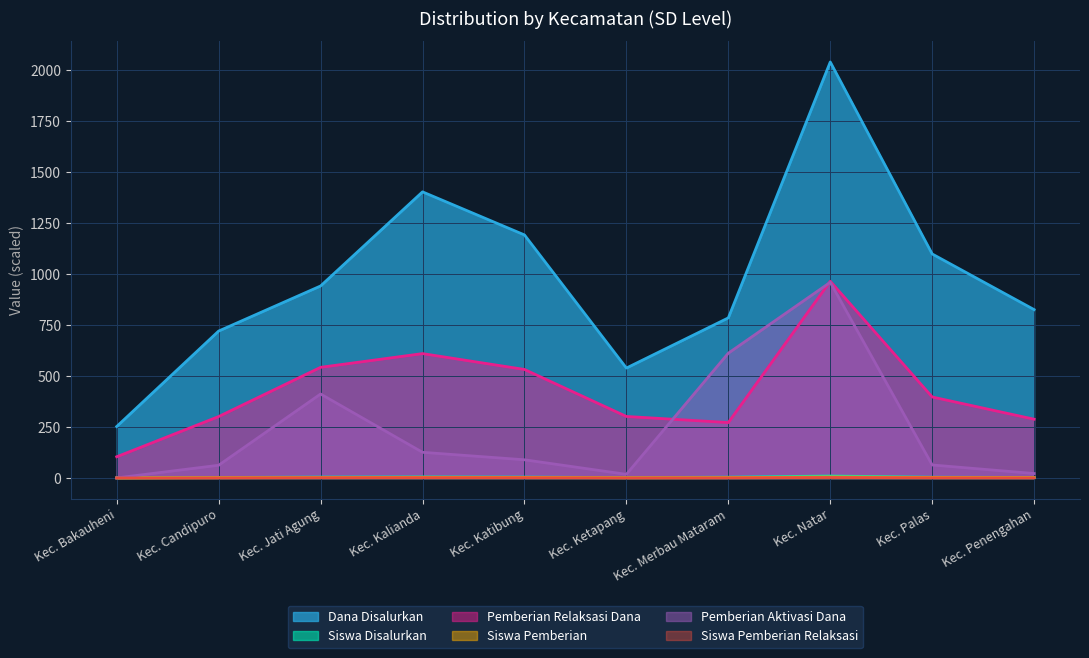

Rank the categories by Pemberian Aktivasi Dana value from highest to lowest.

Kec. Natar, Kec. Merbau Mataram, Kec. Jati Agung, Kec. Kalianda, Kec. Katibung, Kec. Palas, Kec. Candipuro, Kec. Penengahan, Kec. Ketapang, Kec. Bakauheni